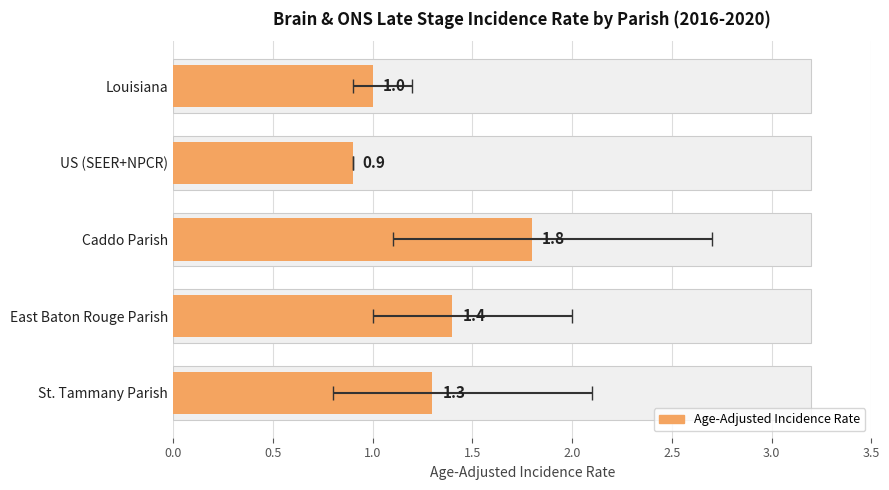

The value at St. Tammany Parish is 2.3. True or false?

False